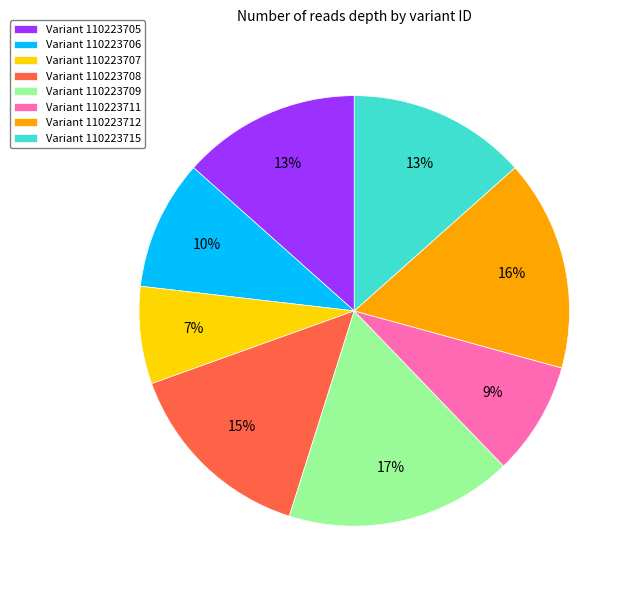

Is it true that Variant 110223706 is 21% of the pie?

False